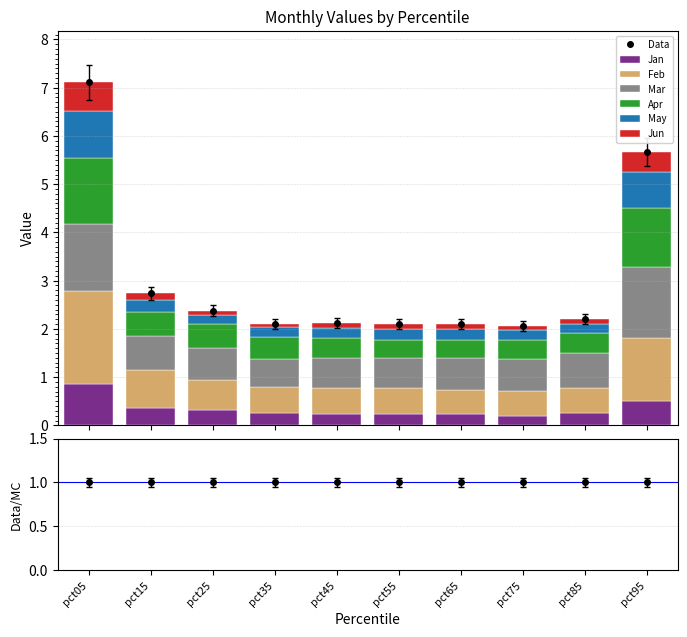

How many Feb values are between 0 and 1?

8